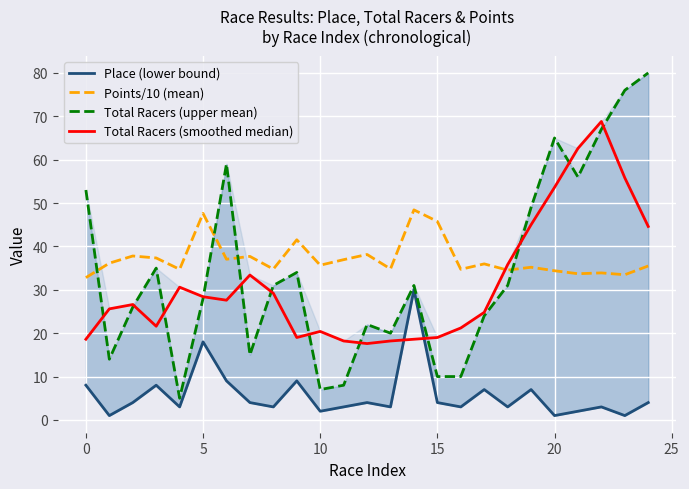

What is the minimum value for Points/10 (mean)?

32.8